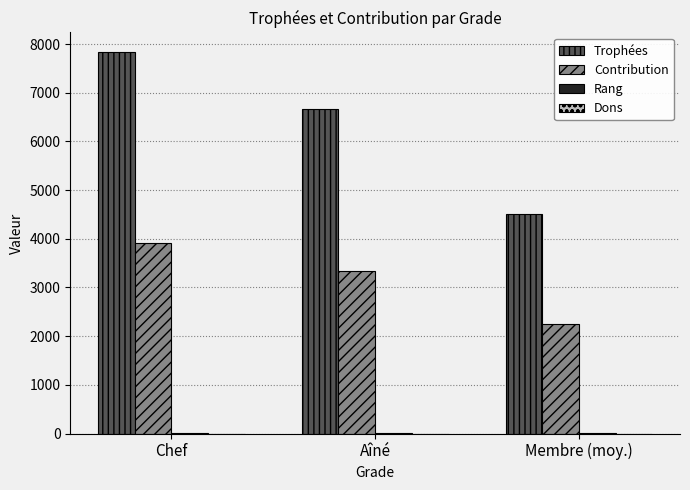

Which series has the largest total across all categories?

Trophées